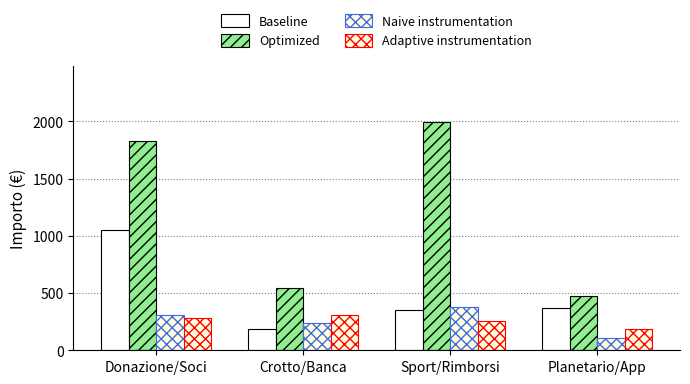

The value of Adaptive instrumentation at Donazione/Soci is 108.1. True or false?

False